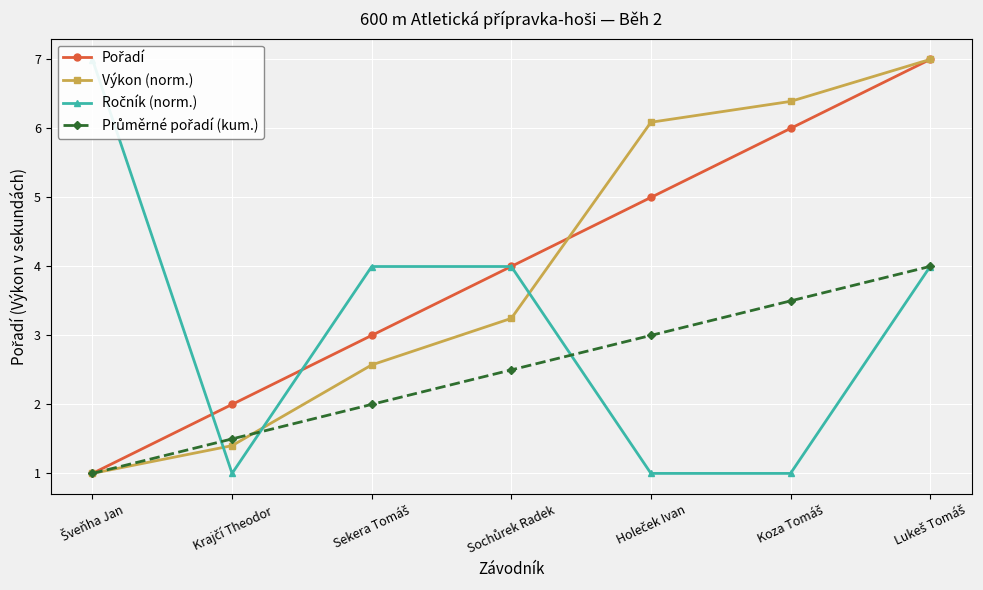

Which has a higher value, Šveňha Jan or Koza Tomáš?

Koza Tomáš